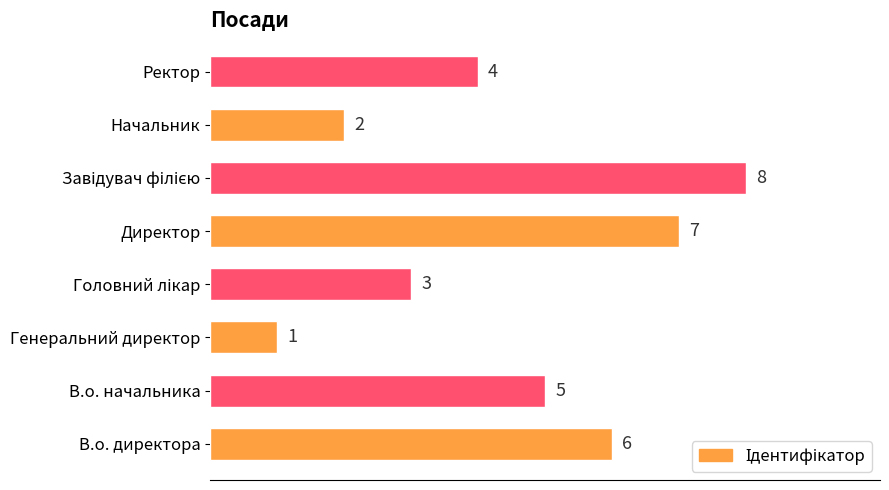

What is the ratio of the value at Директор to the value at В.о. начальника?

1.4